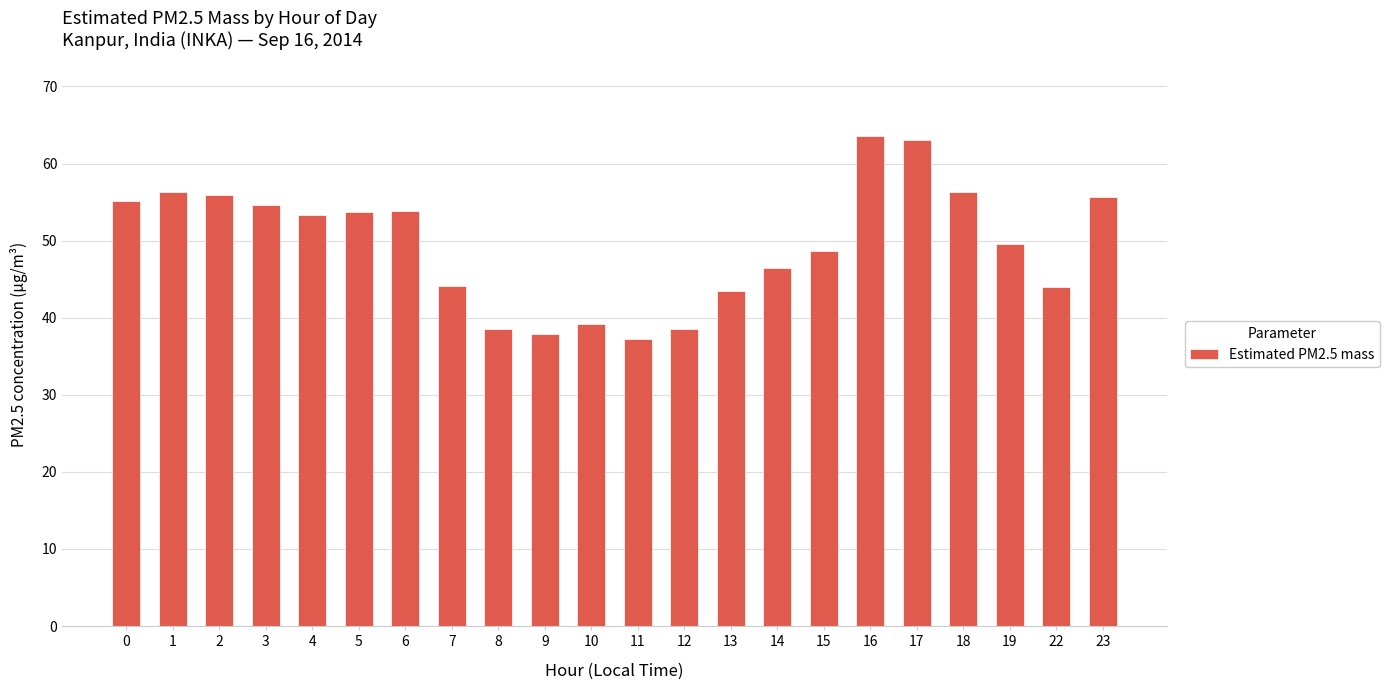

What is the smallest value displayed?

37.3